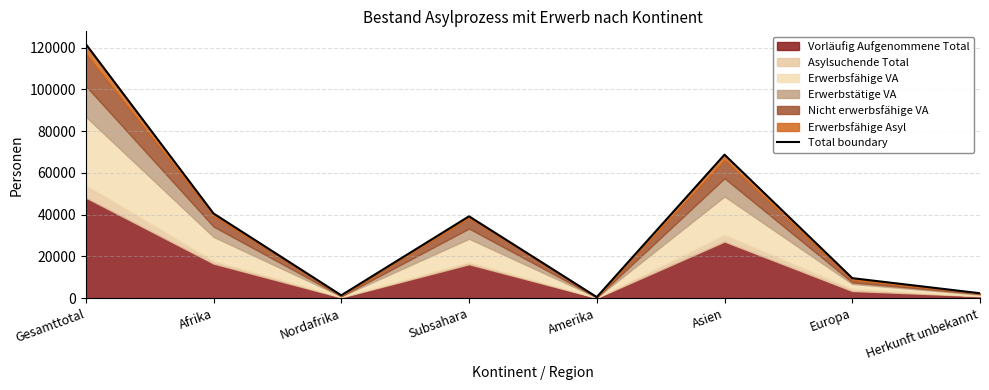

What is the label of the 6th point from the right?

Nordafrika